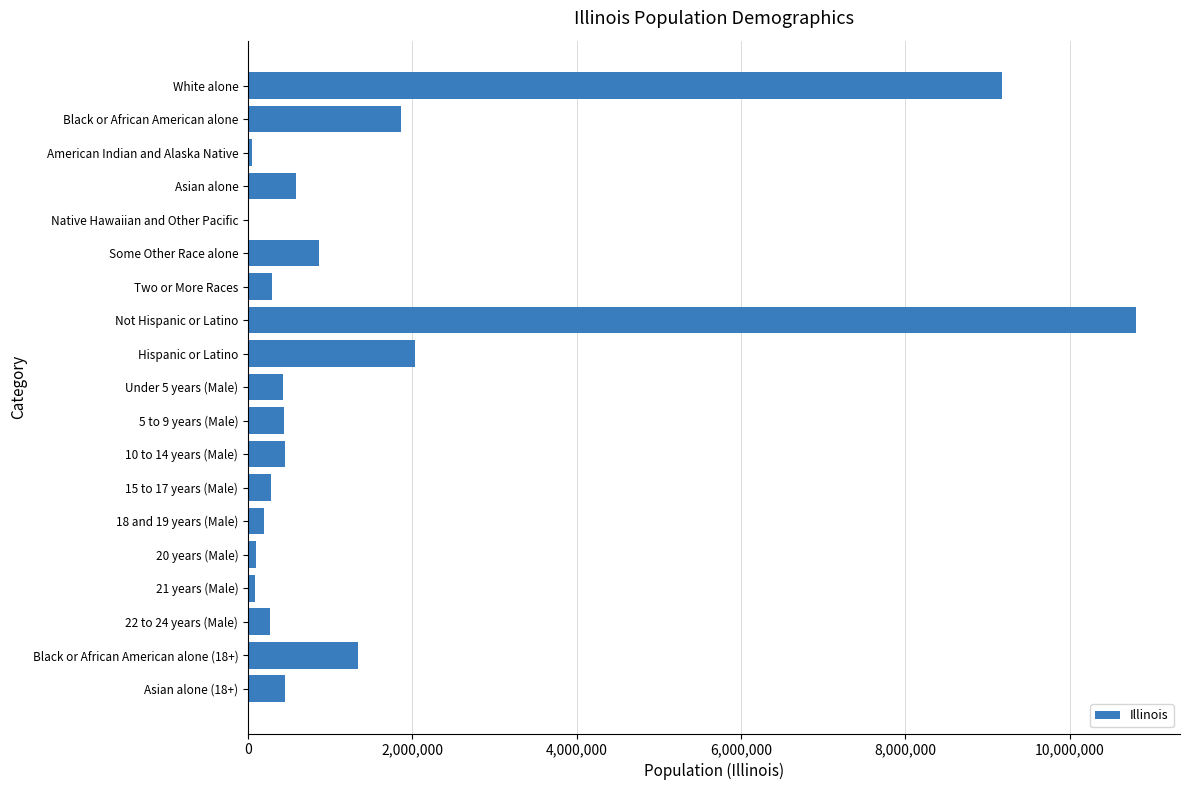

Which category has the highest value across all series?

Not Hispanic or Latino